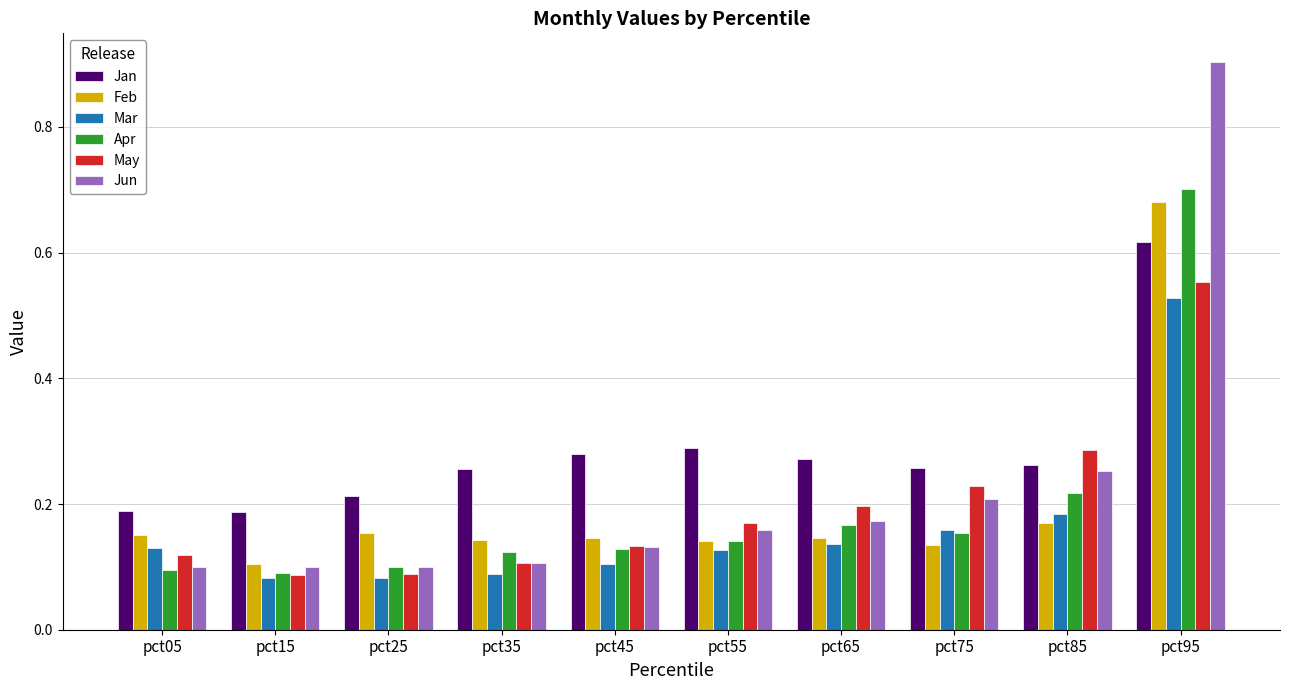

Rank the series by their maximum value, from lowest to highest.

Mar, May, Jan, Feb, Apr, Jun